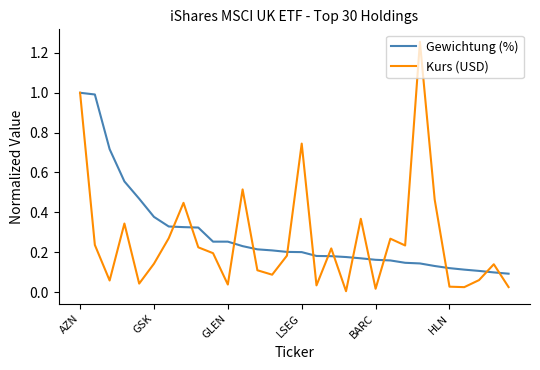

Which series has the widest spread of values?

Kurs (USD)